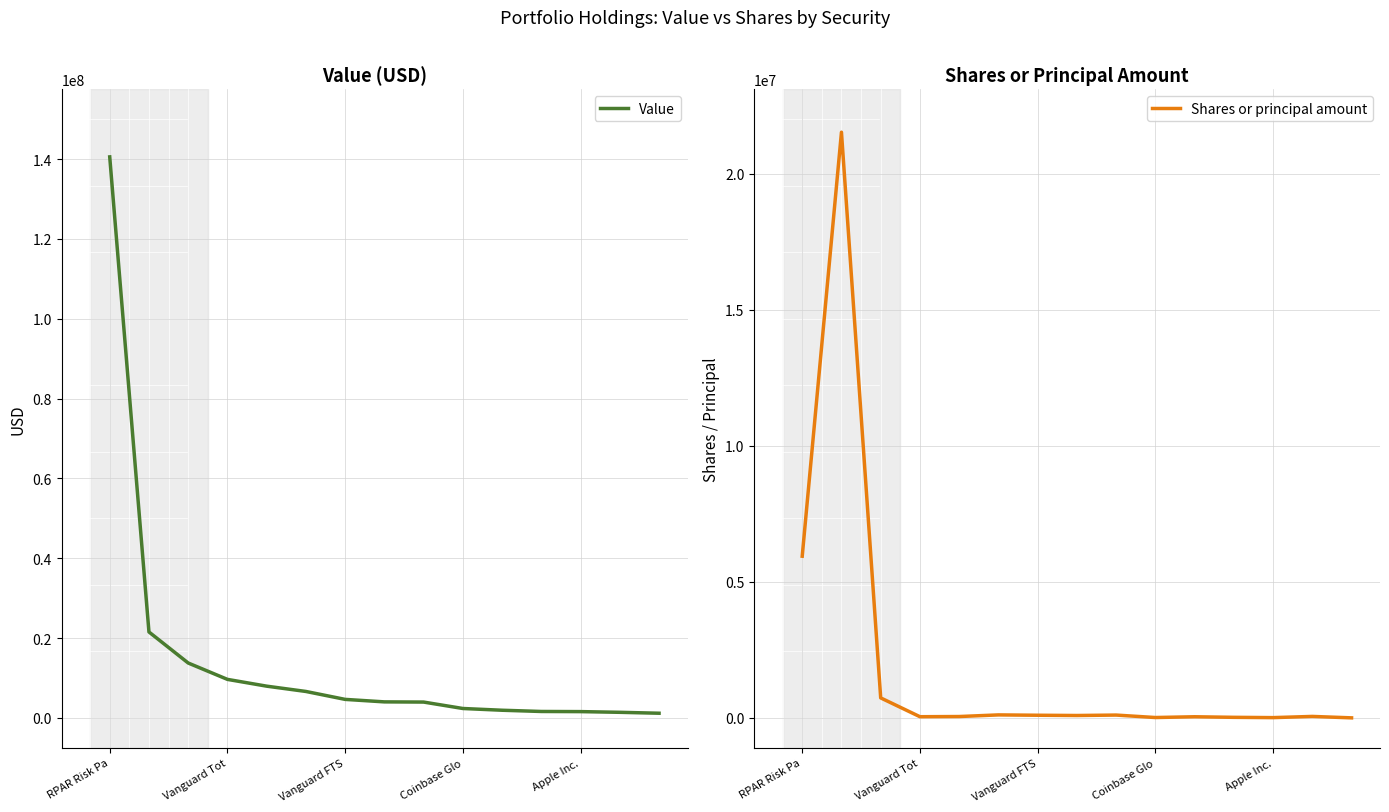

At how many categories does at least one series exceed 126977259?

1